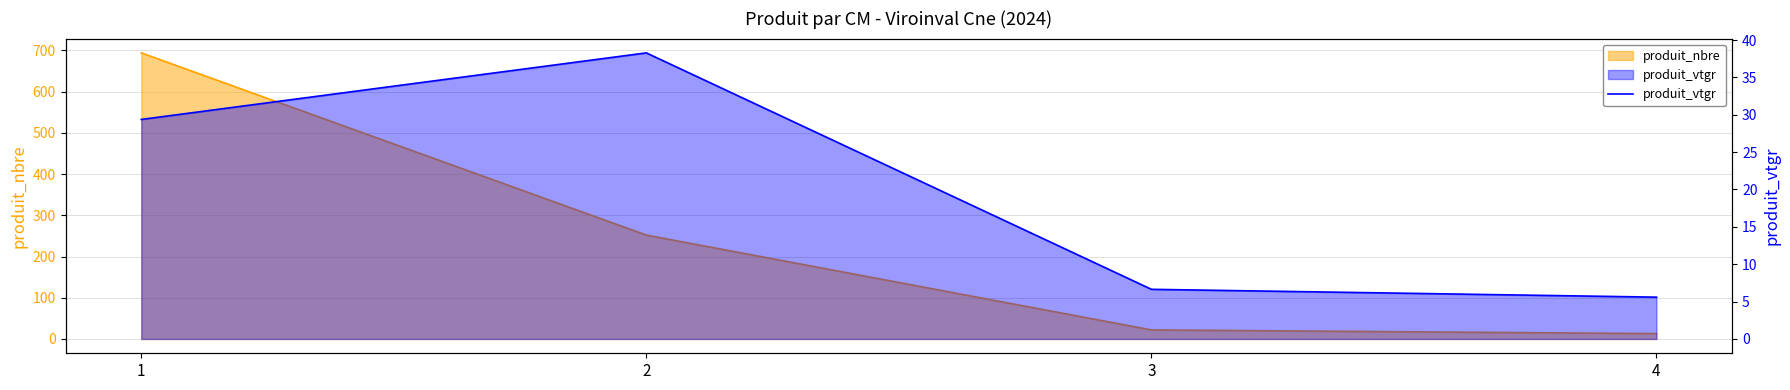

What is the maximum value shown in the chart?

38.3